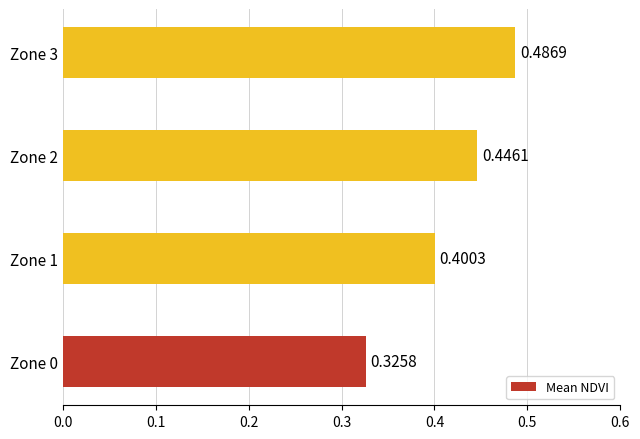

List the labels in order of value, largest first.

Zone 3, Zone 2, Zone 1, Zone 0